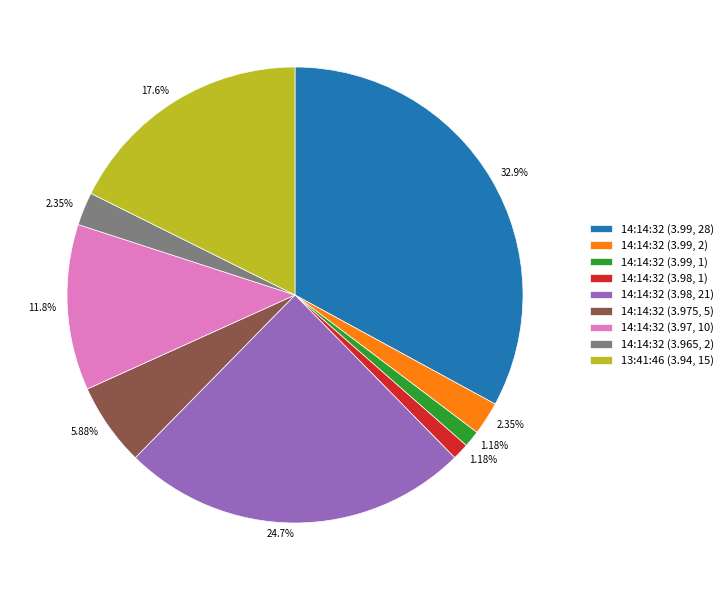

What percentage is the 13:41:46 (3.94, 15) slice, to the nearest percent?

18%